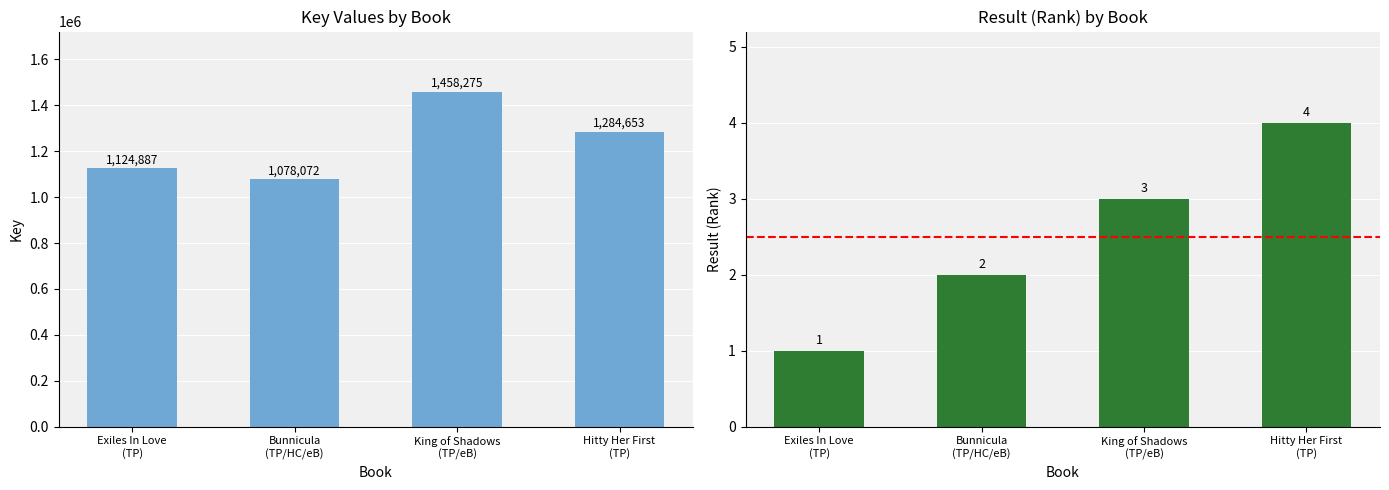

How many data points in Key are less than 1284653?

2